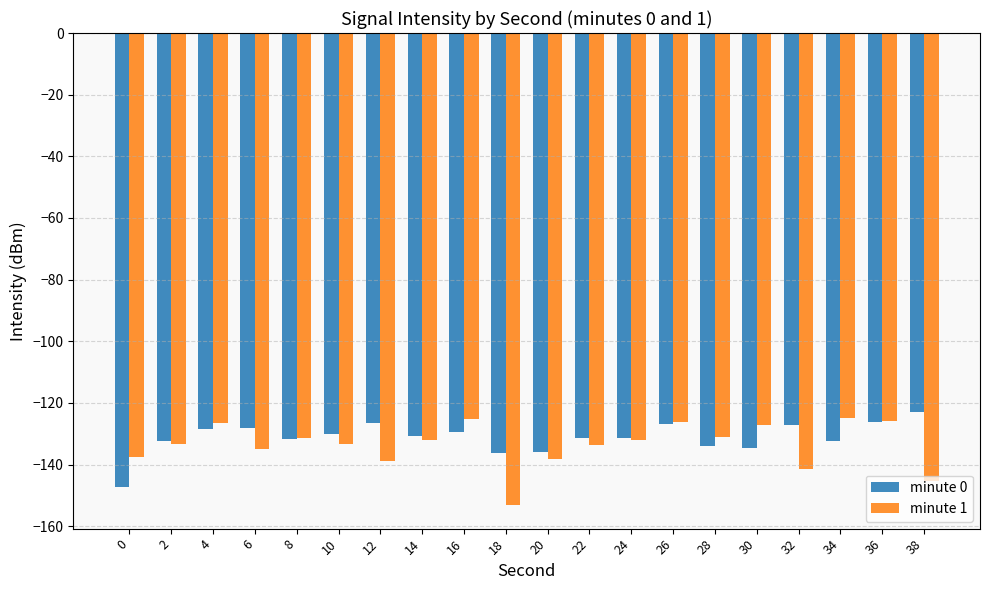

What is the approximate value of minute 1 at 10?

-133.4